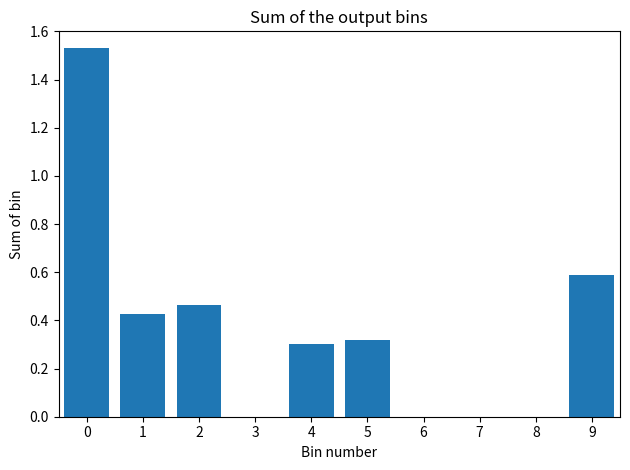

The value at 5 is 0.3. True or false?

True